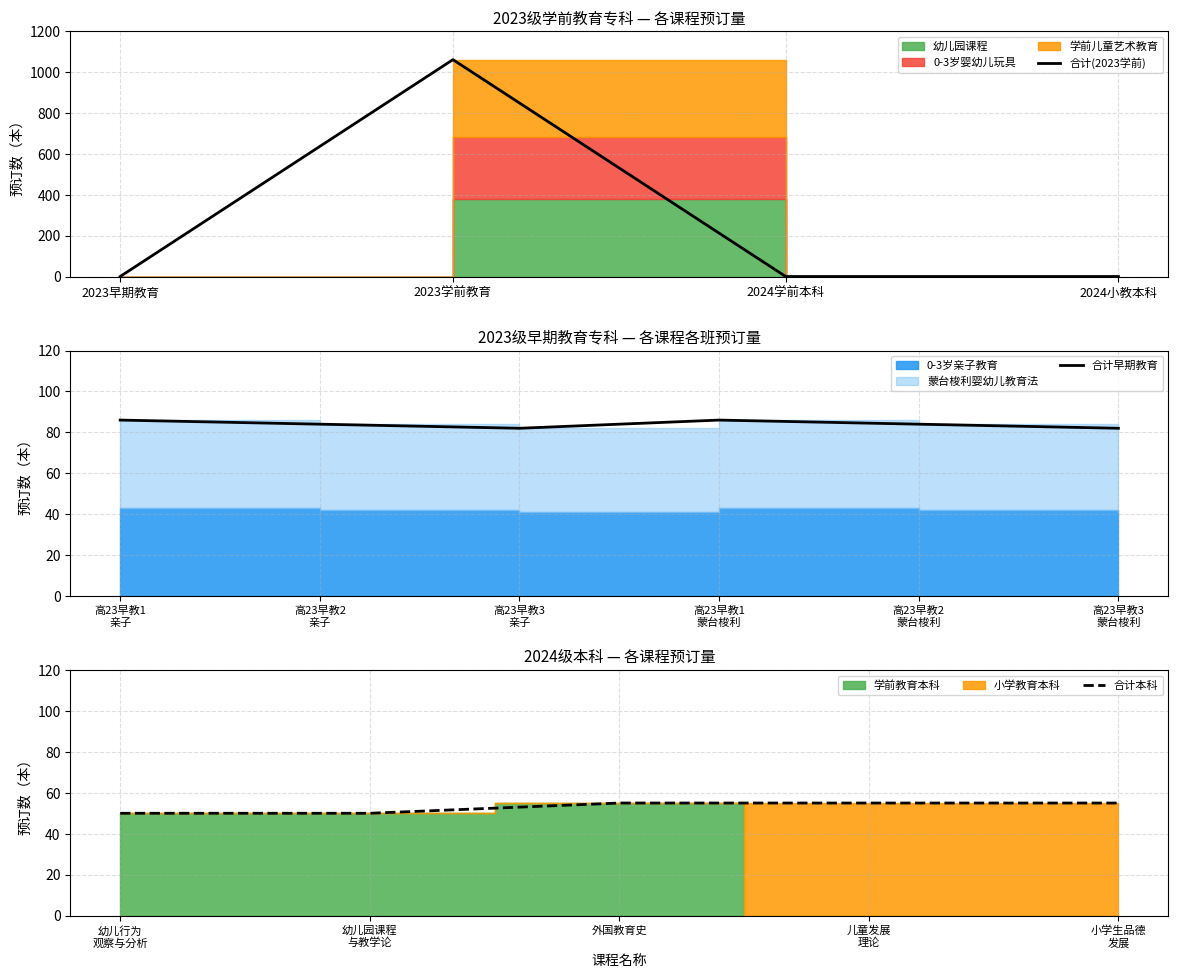

What is the lowest value of the 合计本科 series?

50